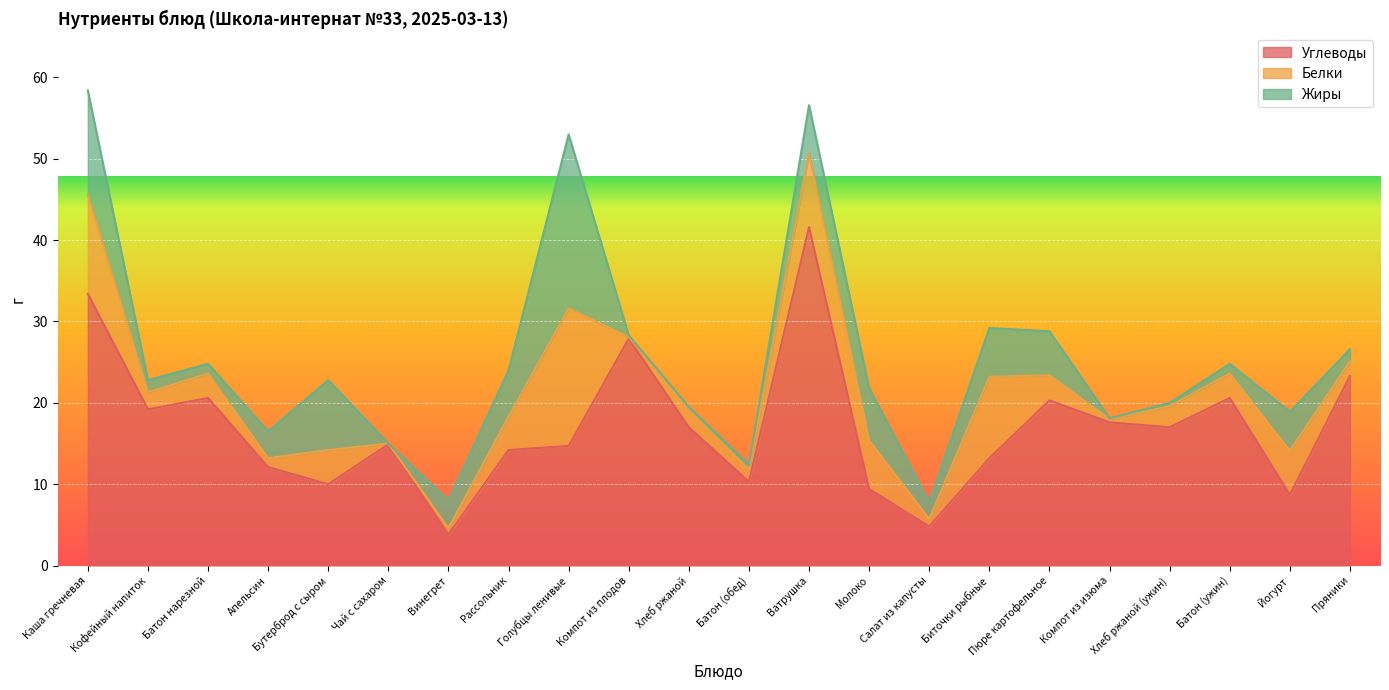

What position from the left is Салат из капусты?

15